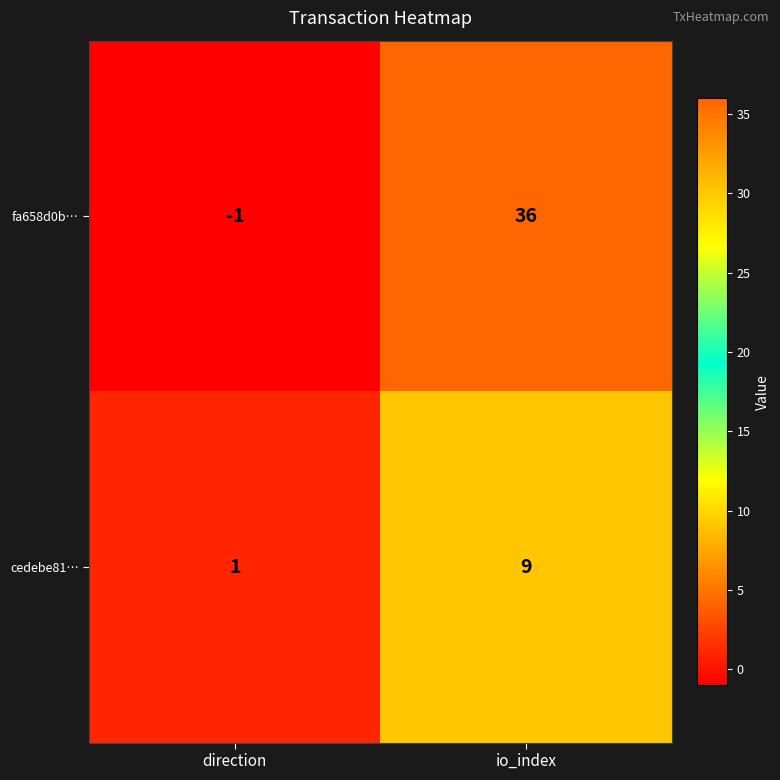

The value of fa658d0b… at direction is -1. True or false?

True